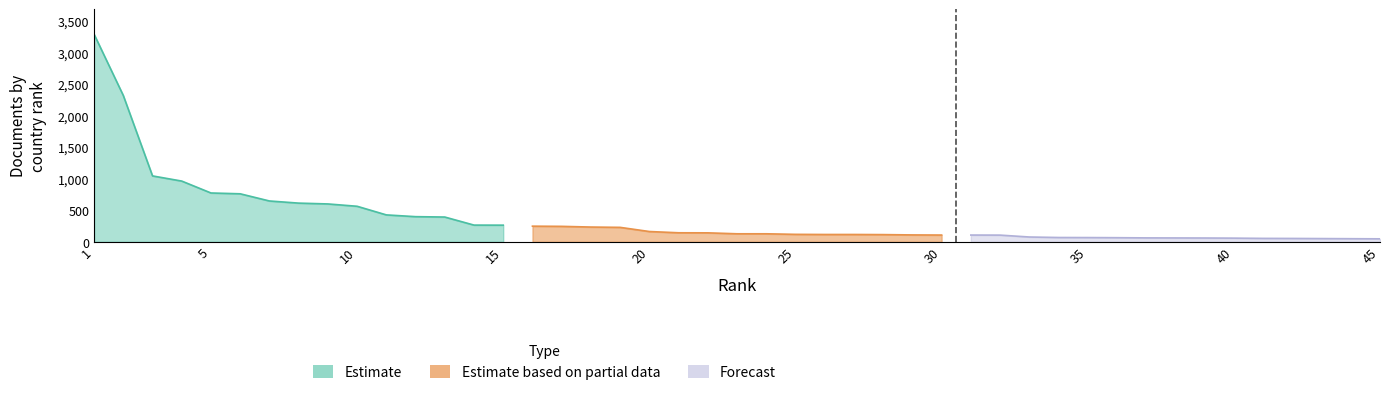

Reading right to left, extract all data points from this chart.

Estimate: 265	266	394	400	428	565	602	615	649	763	776	965	1047	2324	3297
Estimate based on partial data: 108	110	115	117	117	119	128	128	143	144	164	230	235	246	249
Forecast: 48	50	52	54	55	59	61	62	63	66	68	69	77	107	108